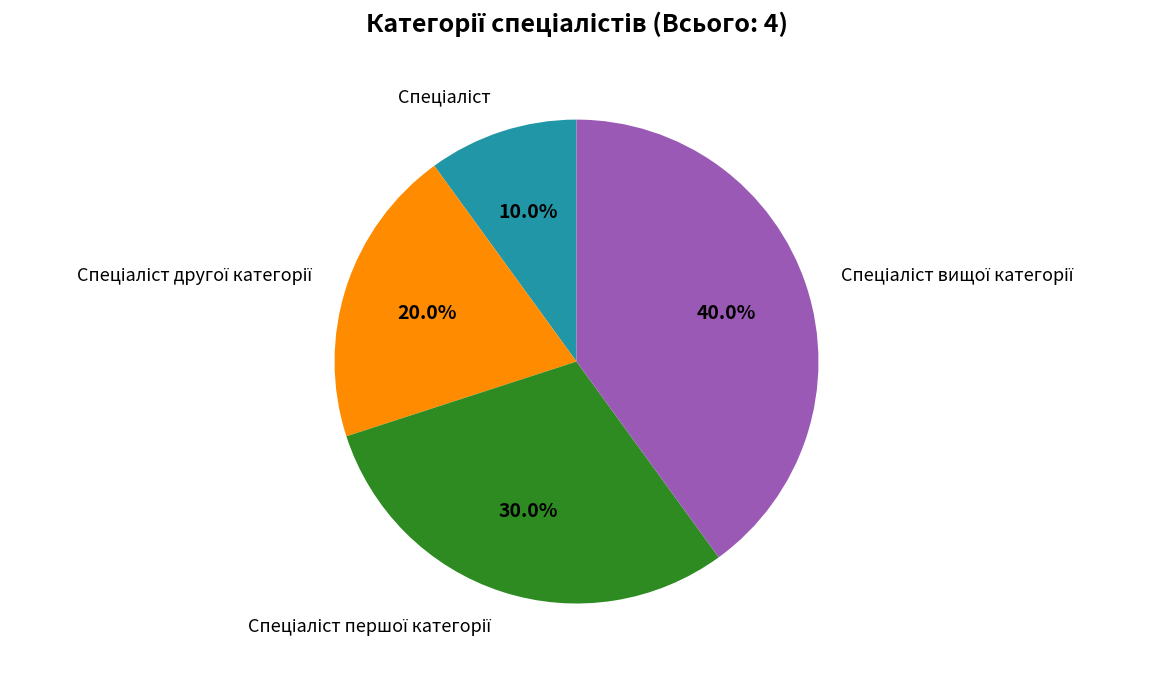

Does any single category account for the majority?

No